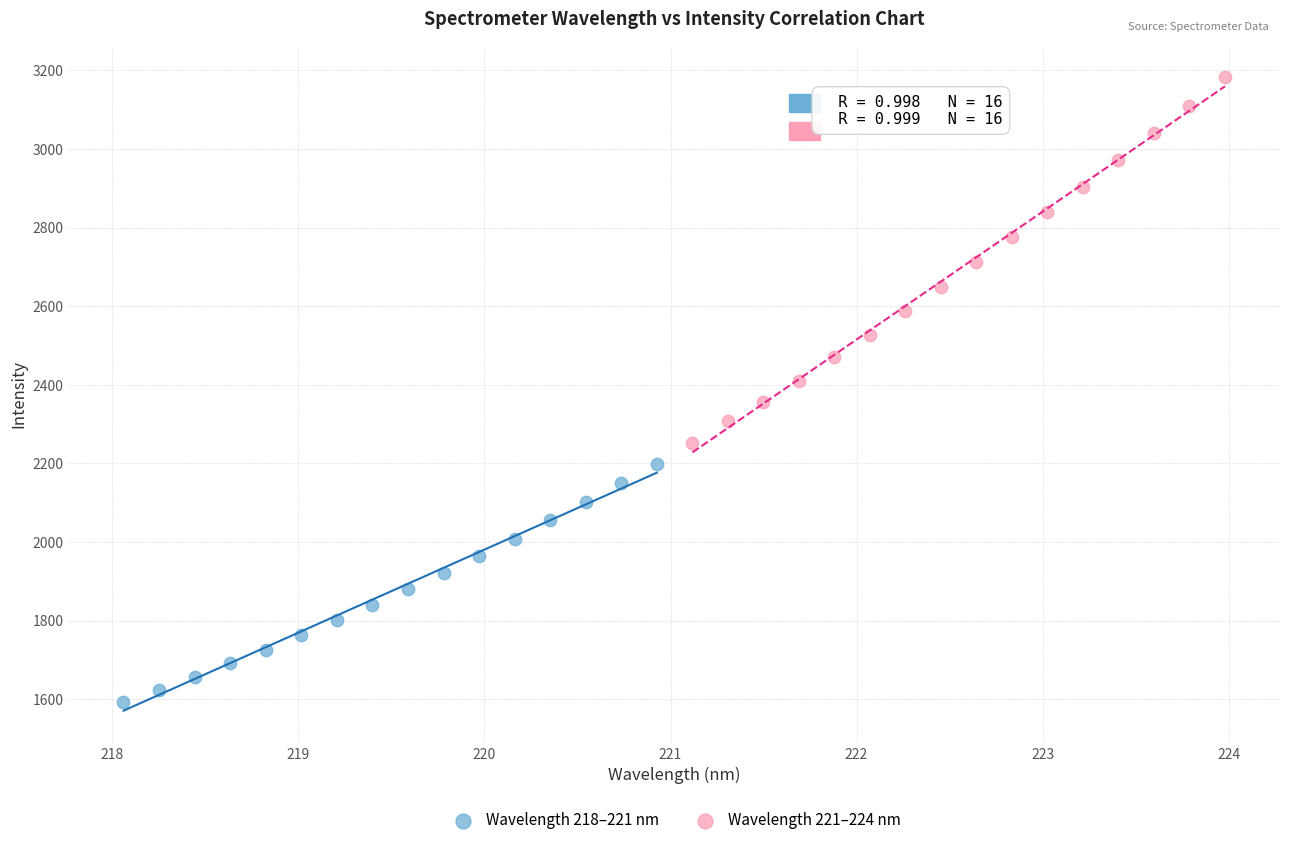

Which series contains the highest Y value?

Wavelength 221–224 nm